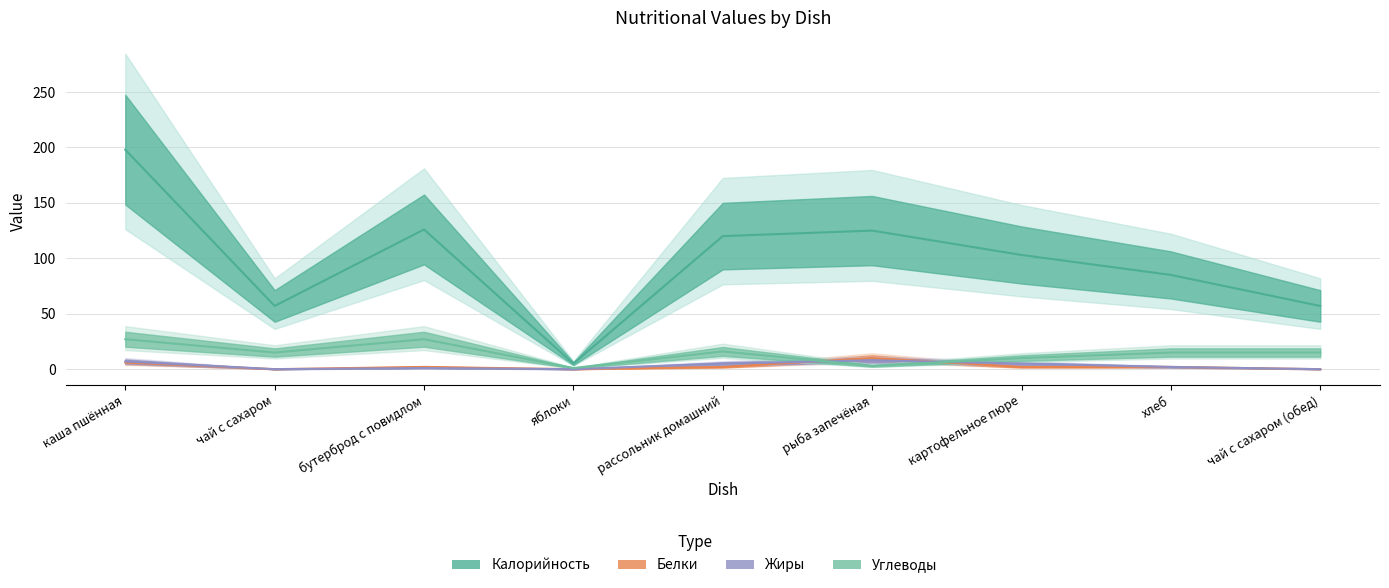

Where does the Углеводы series first go above 15?

каша пшённая